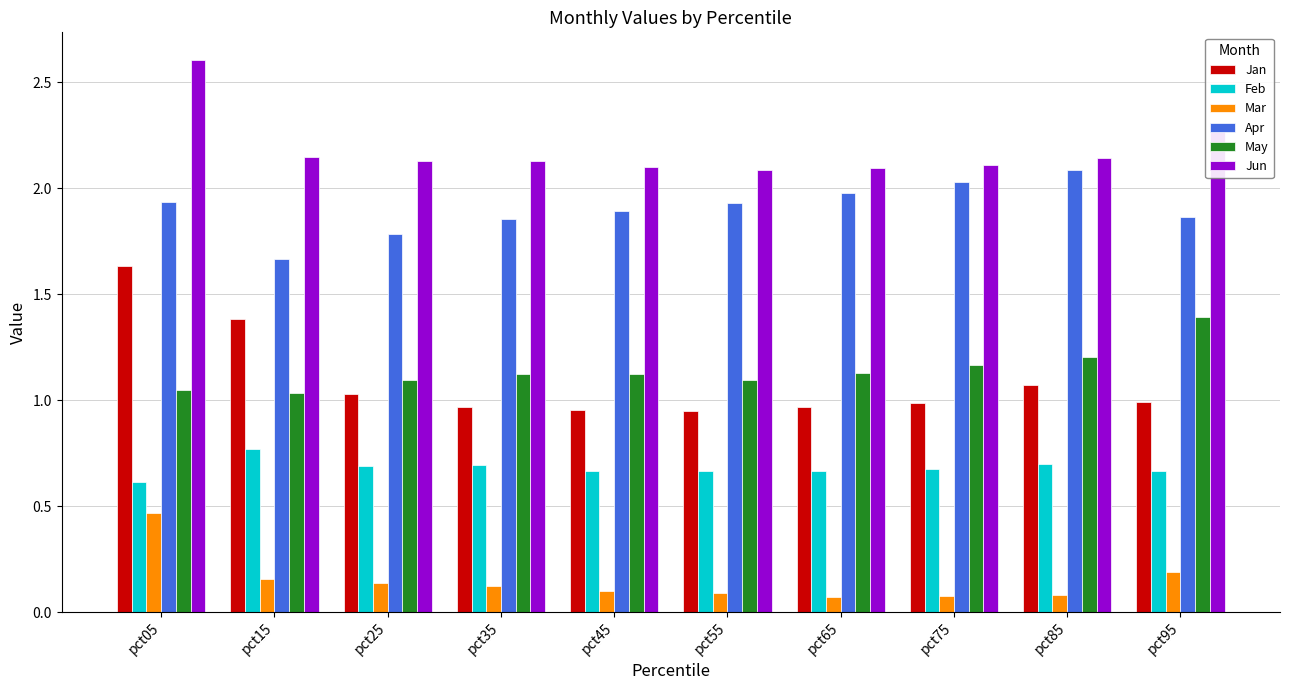

Rank the series by their maximum value, from lowest to highest.

Mar, Feb, May, Jan, Apr, Jun